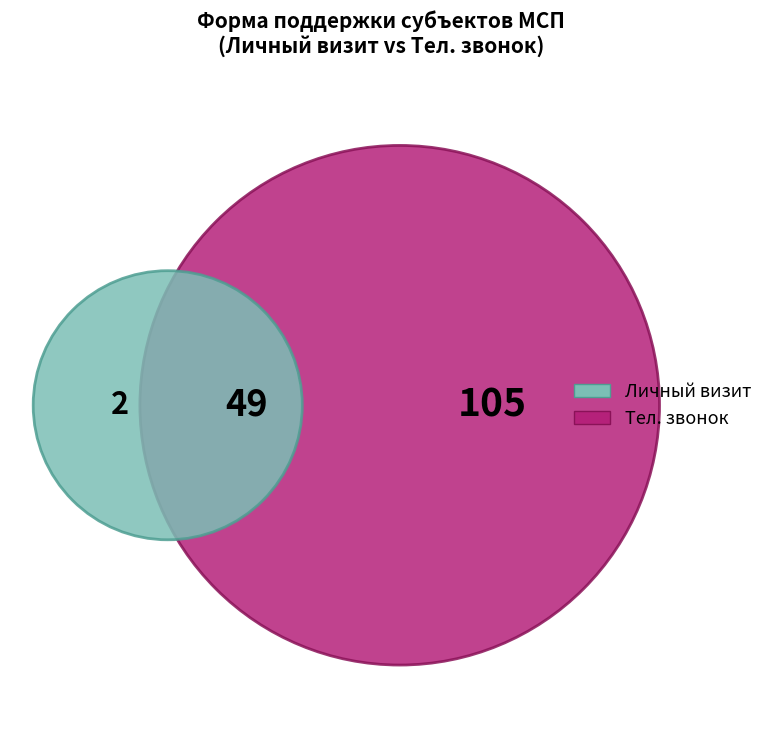

The Тел. Звонок slice represents 11% of the pie. True or false?

False